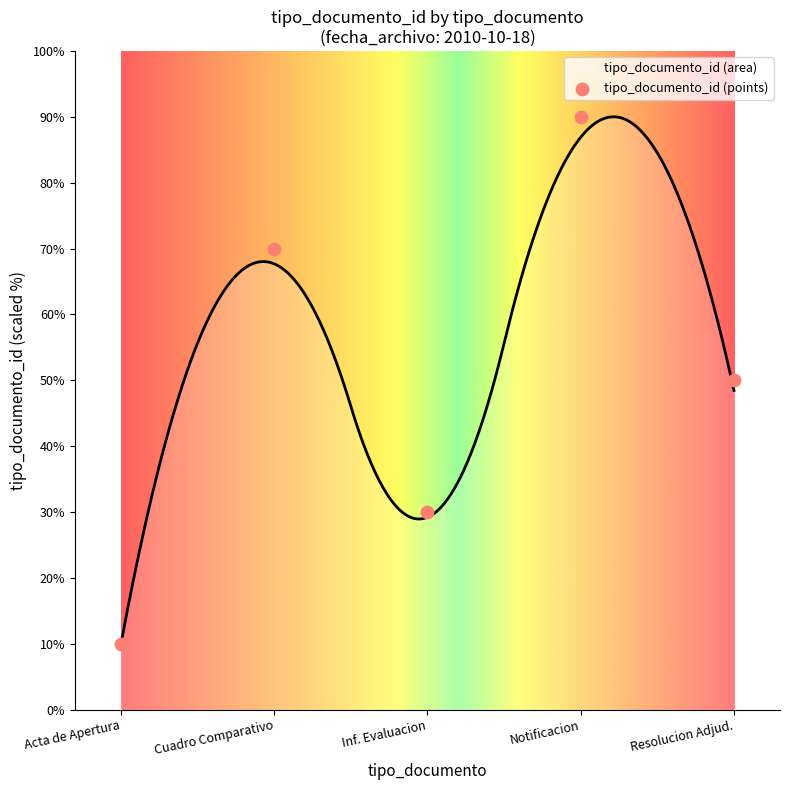

What is the minimum value for tipo_documento_id (area)?

10.0